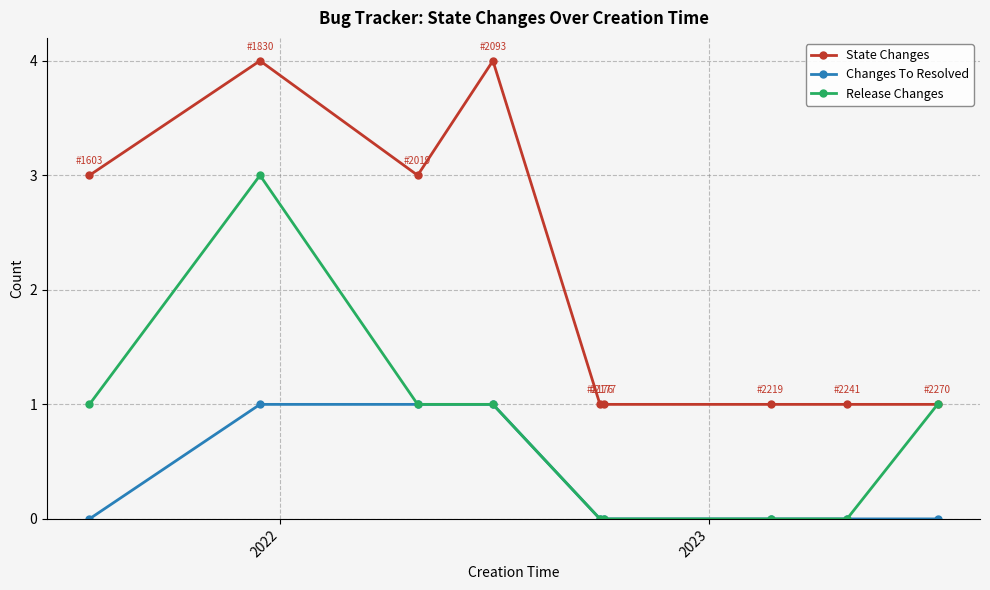

How many series are shown in this chart?

3